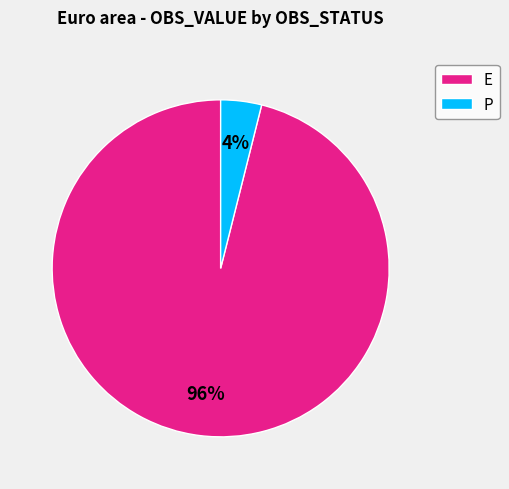

Is there a majority slice in this chart?

Yes